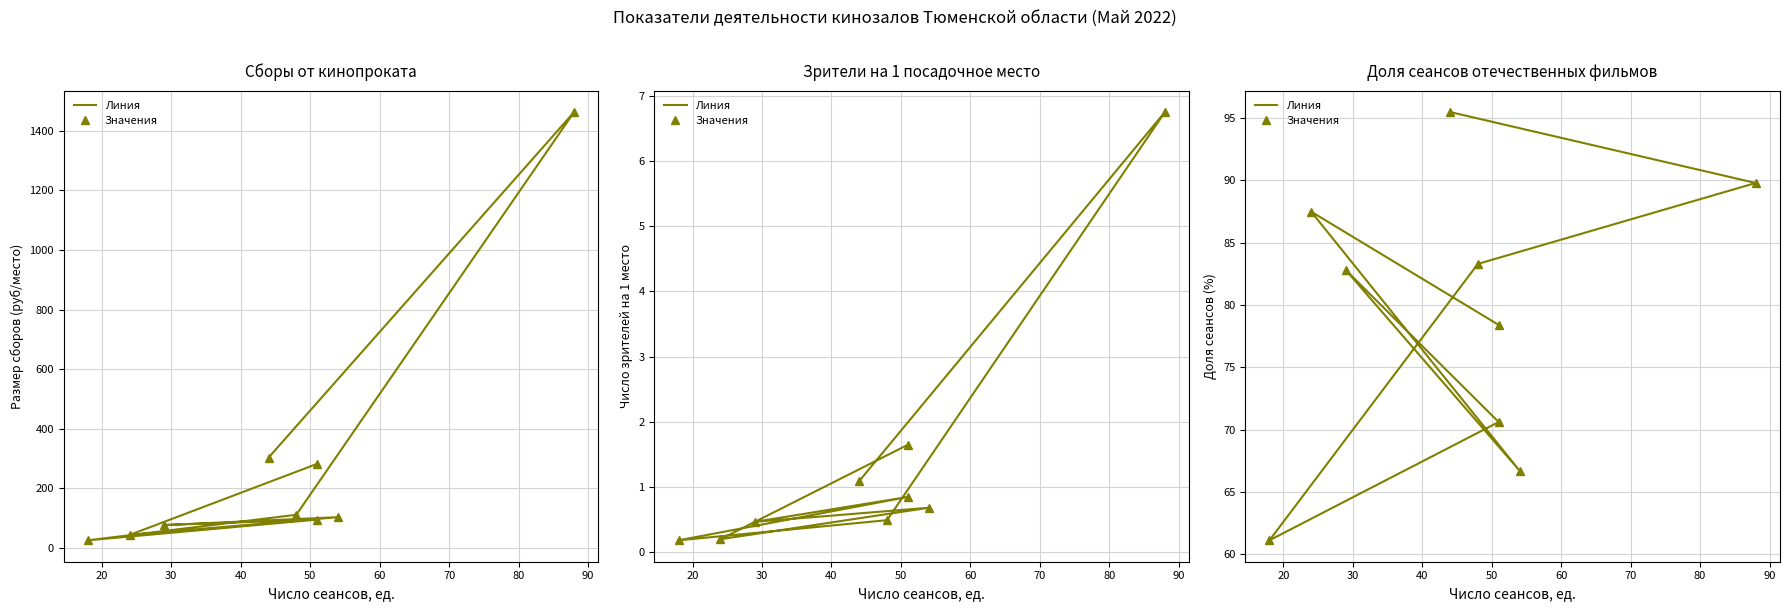

True or false: Линия and Значения cross at least once.

False